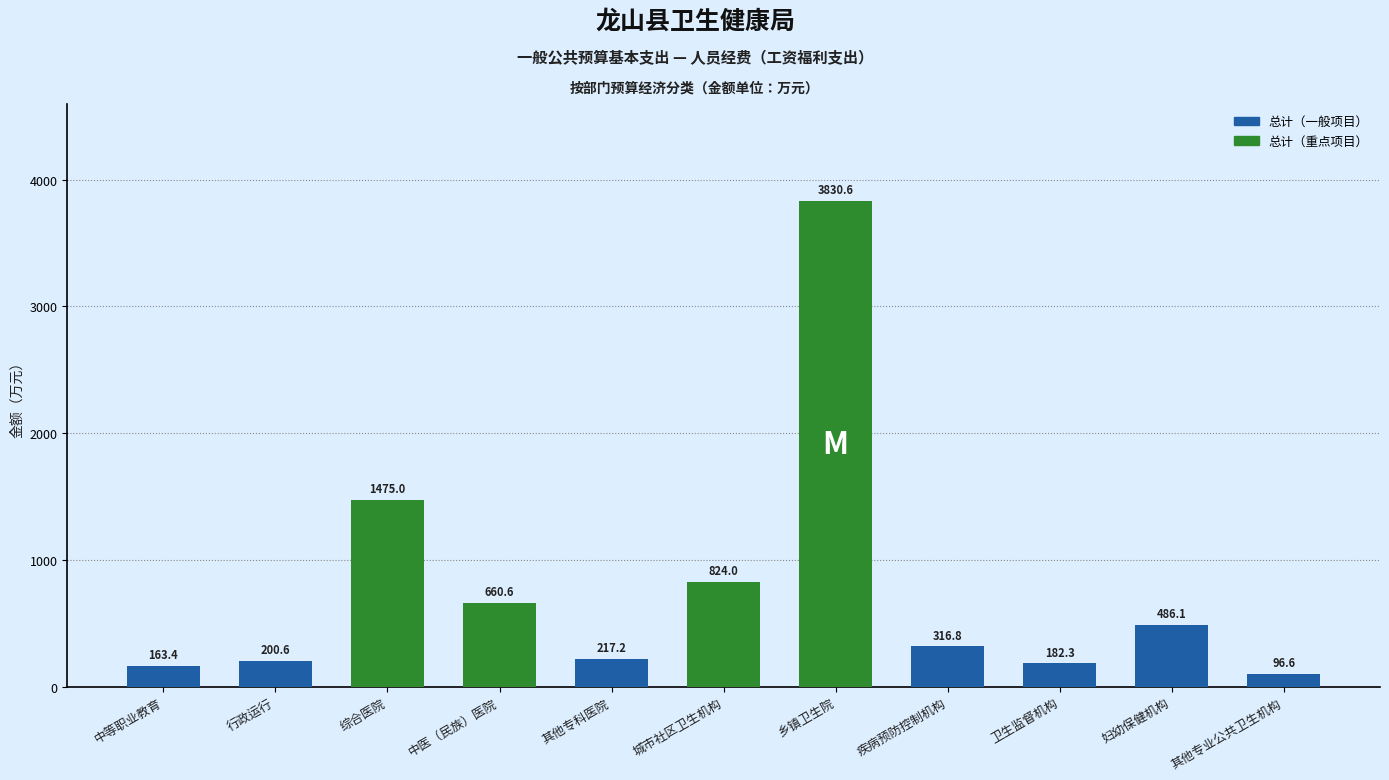

What is the label of the 4th bar from the left?

中医（民族）医院